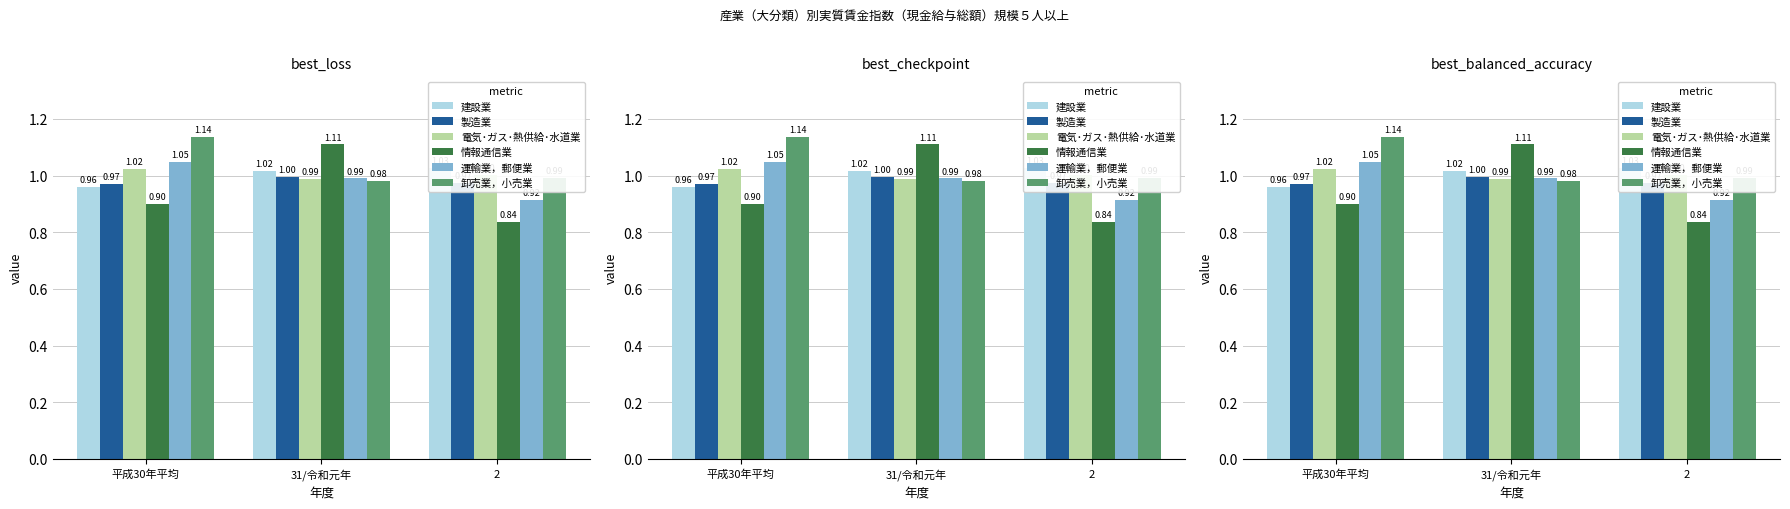

What are all the series names shown in the legend?

建設業, 製造業, 電気･ガス･熱供給･水道業, 情報通信業, 運輸業，郵便業, 卸売業，小売業